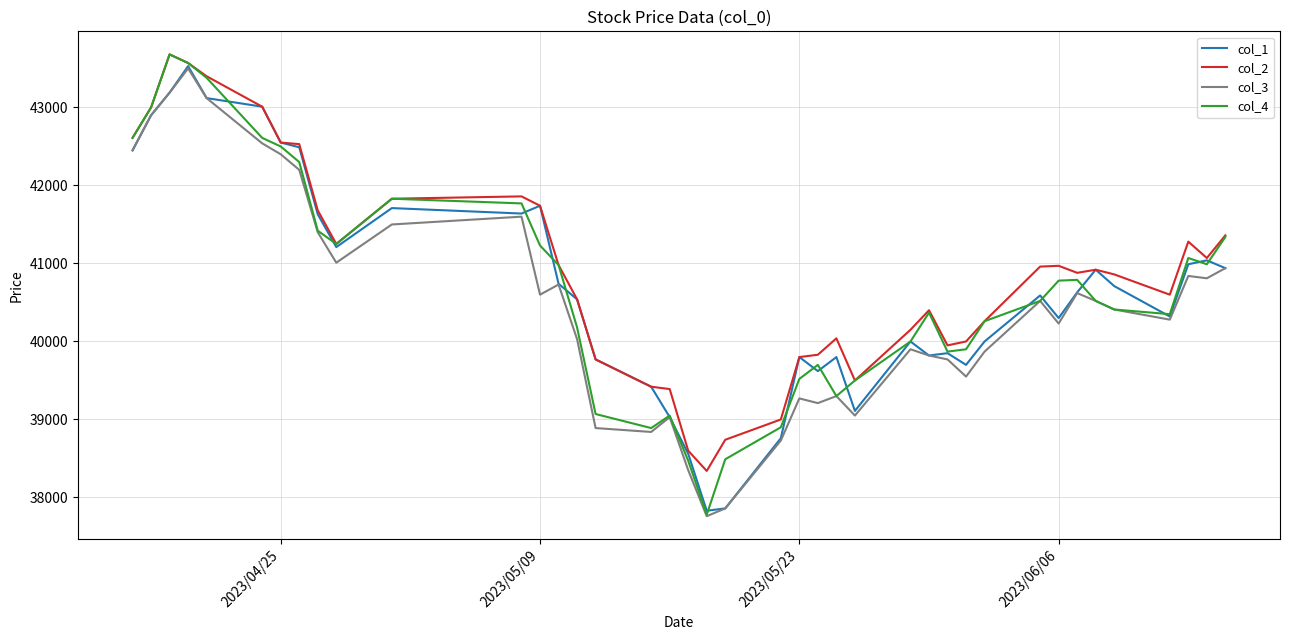

What are all the series names shown in the legend?

col_1, col_2, col_3, col_4